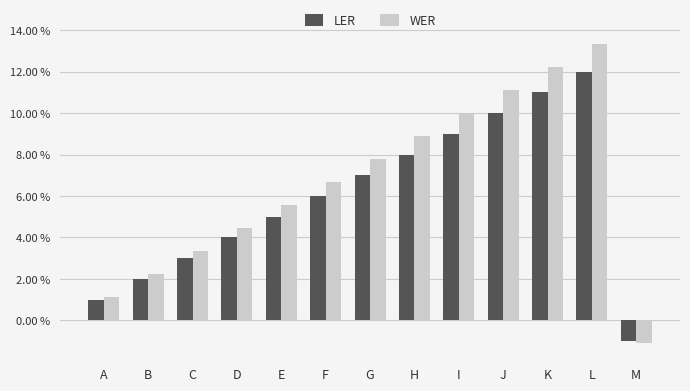

Between I and J, which series saw the biggest shift?

WER